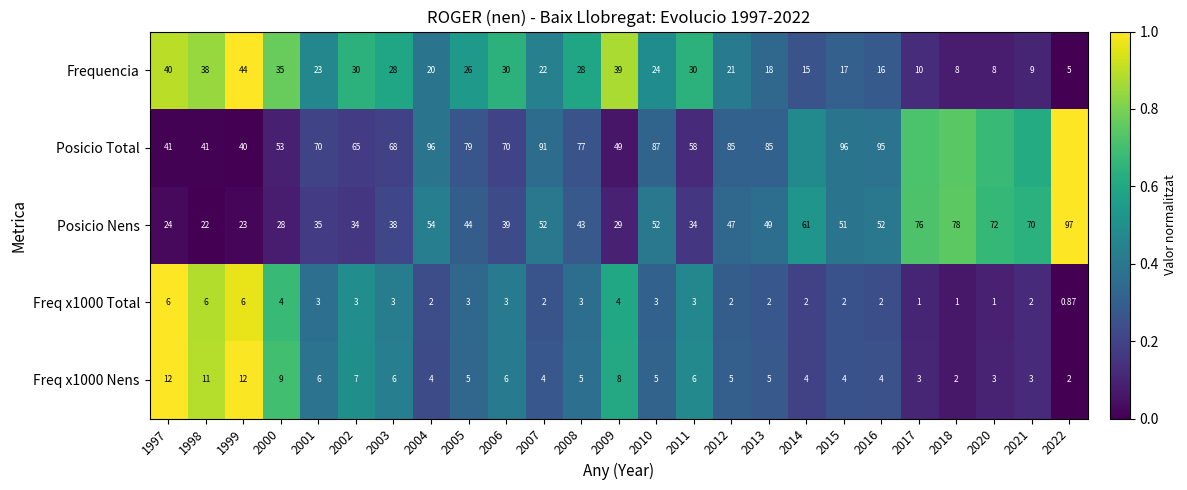

True or false: Posicio Nens has a value of 0.7 at 2010.

False